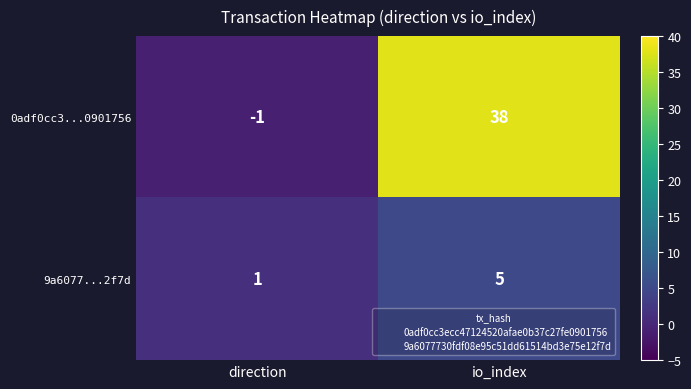

Count the number of data series in this chart.

2